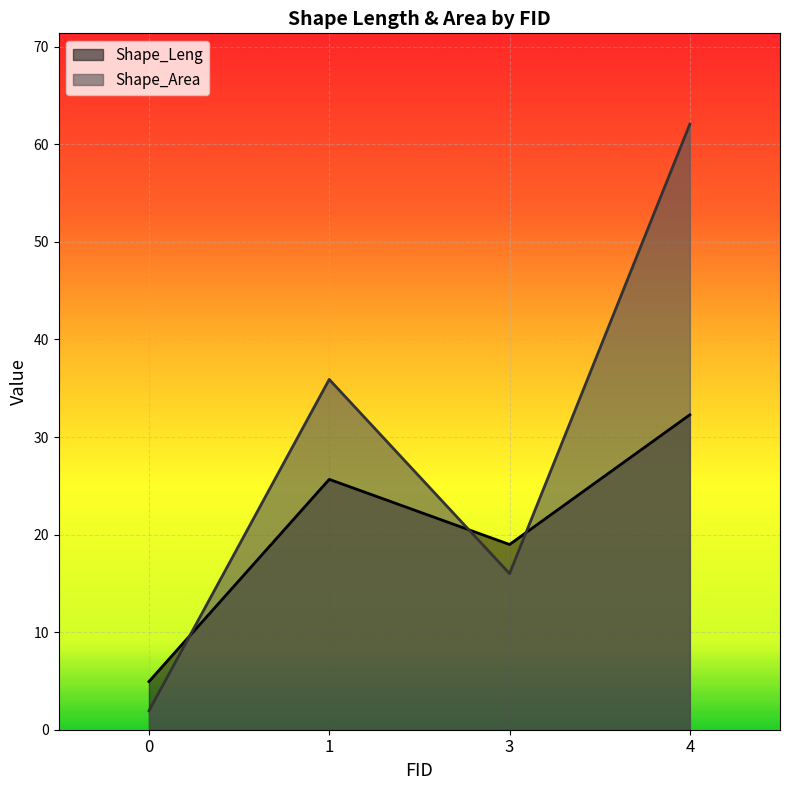

In Shape_Area, how many points are higher than both neighbors (excluding endpoints)?

1